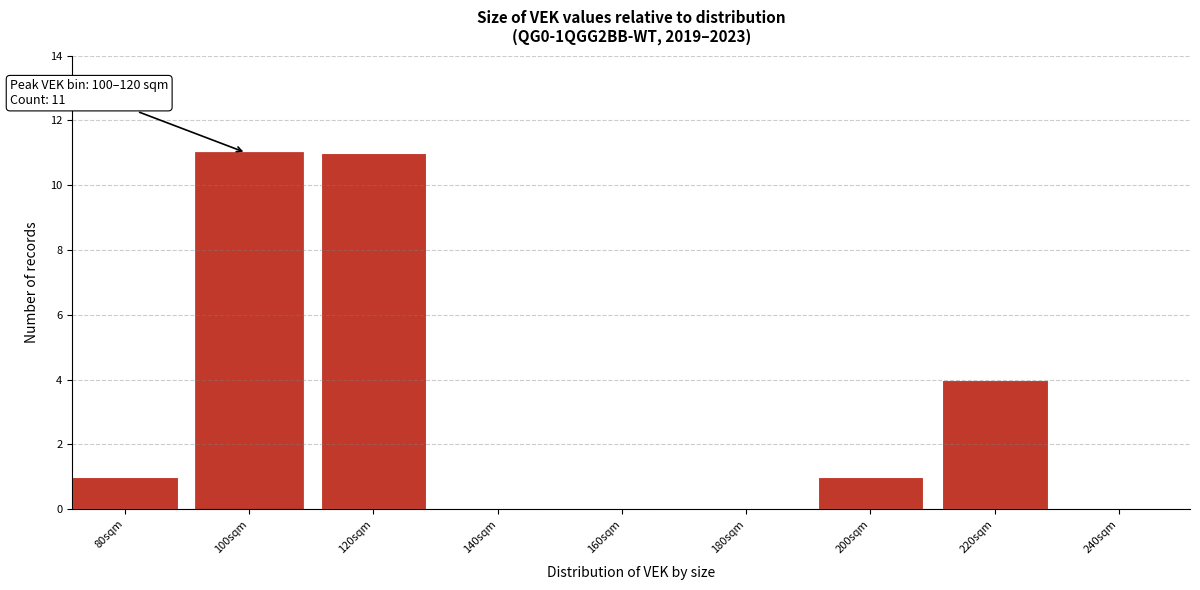

Reading left to right, what are all the values shown in this chart?

80sqm=1	100sqm=11	120sqm=11	140sqm=0	160sqm=0	180sqm=0	200sqm=1	220sqm=4	240sqm=0